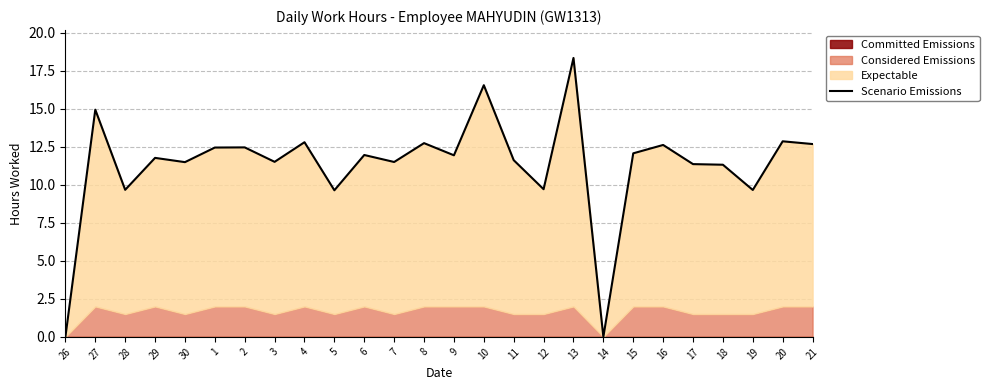

True or false: the data shows 11.5 at 3.

True